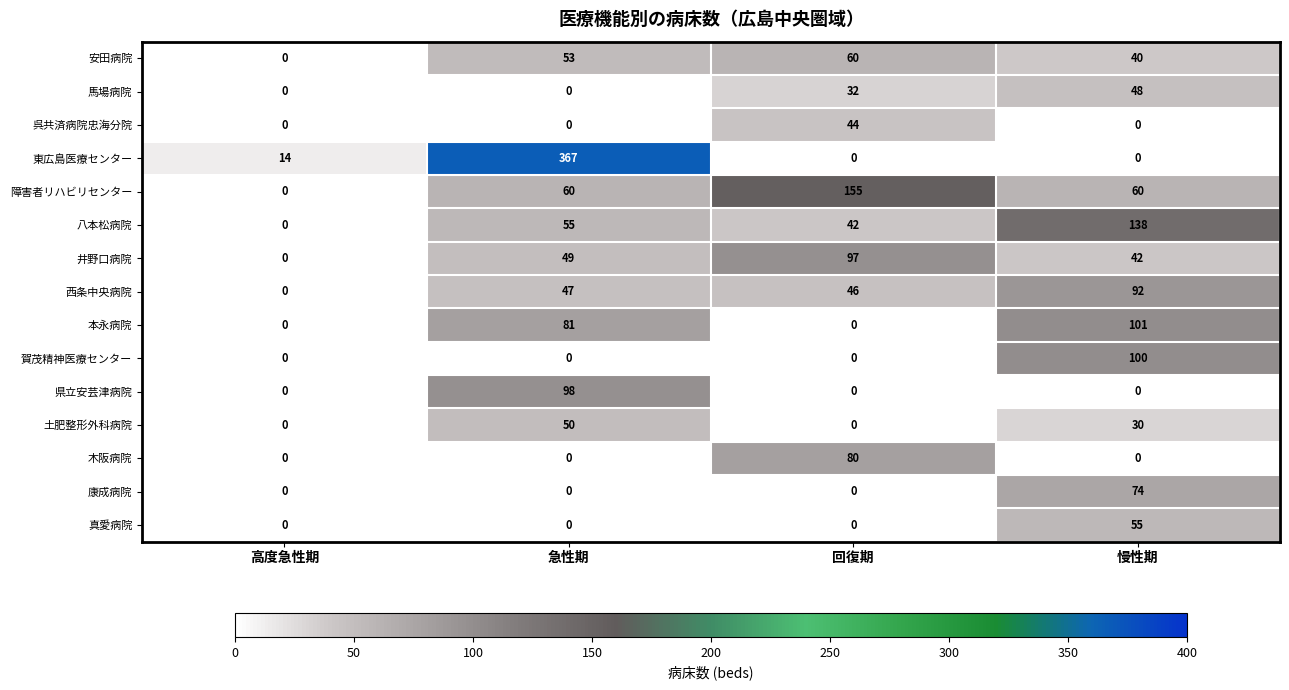

Which series has the widest spread of values?

東広島医療センター